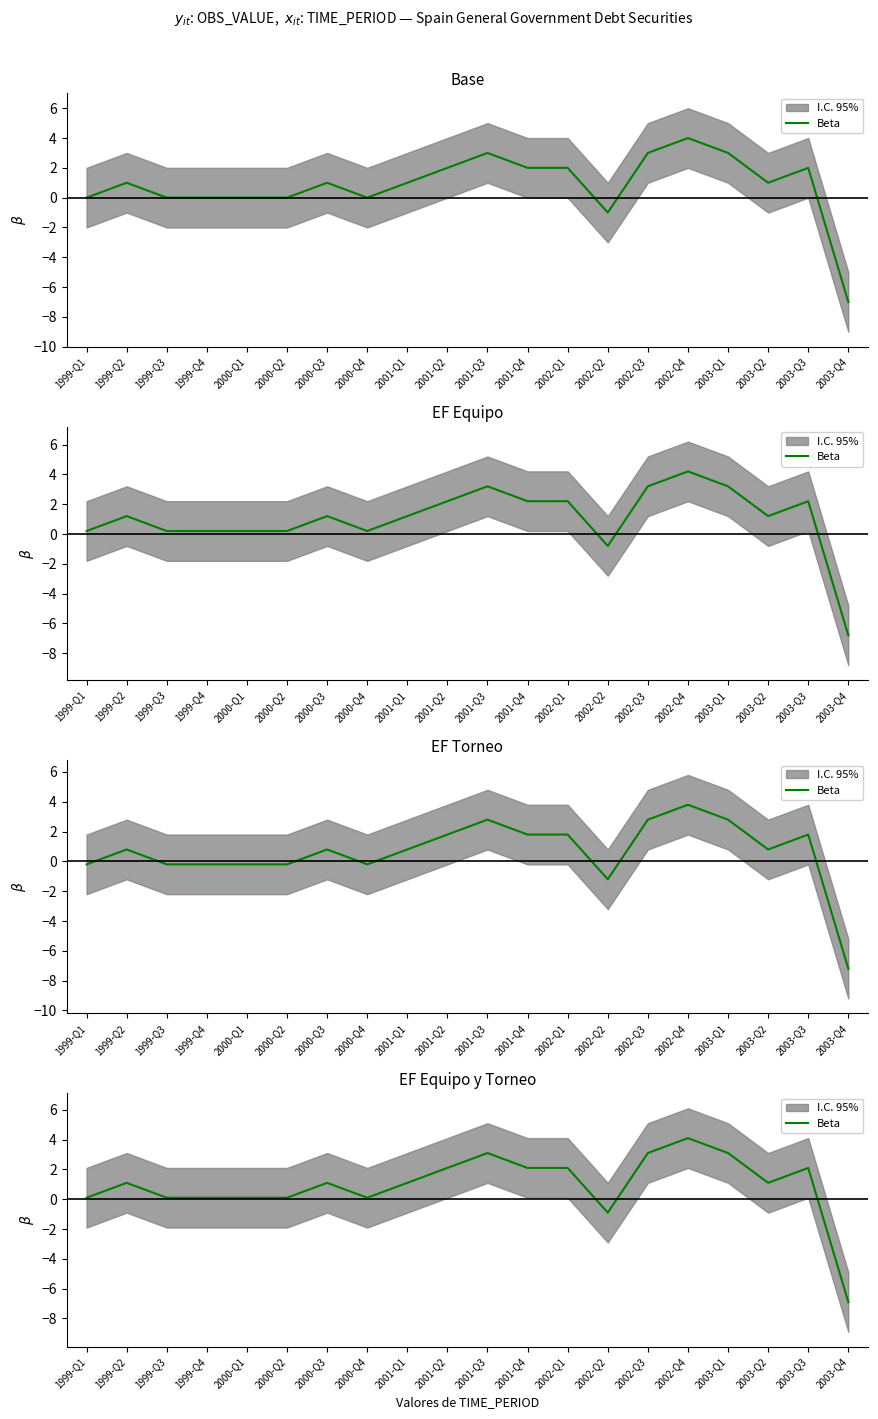

Rank the categories by value from highest to lowest.

2002-Q4, 2001-Q3, 2002-Q3, 2003-Q1, 2001-Q2, 2001-Q4, 2002-Q1, 2003-Q3, 1999-Q2, 2000-Q3, 2001-Q1, 2003-Q2, 1999-Q1, 1999-Q3, 1999-Q4, 2000-Q1, 2000-Q2, 2000-Q4, 2002-Q2, 2003-Q4